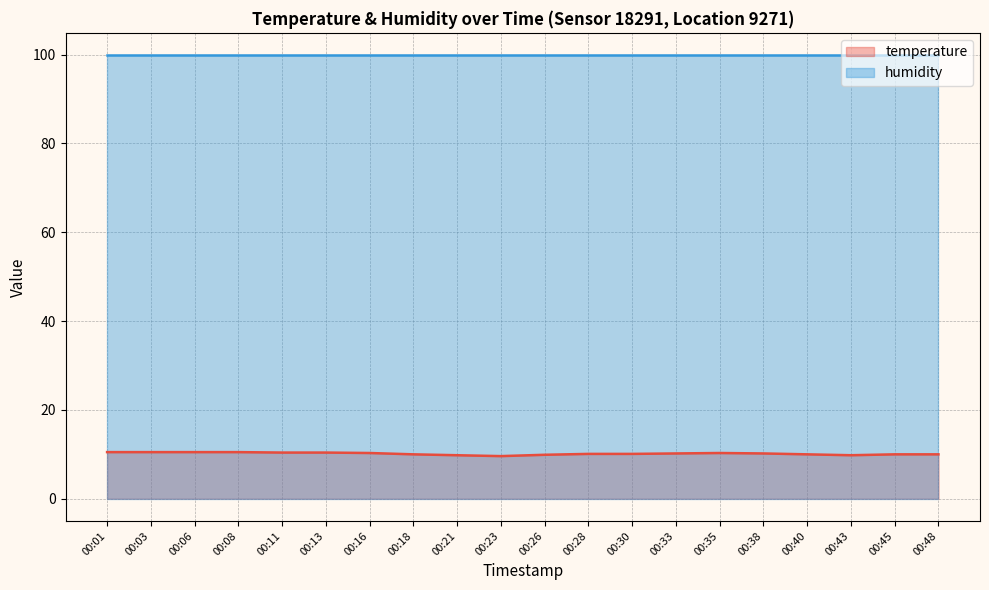

What is the value of the 2nd point from the left?

10.5